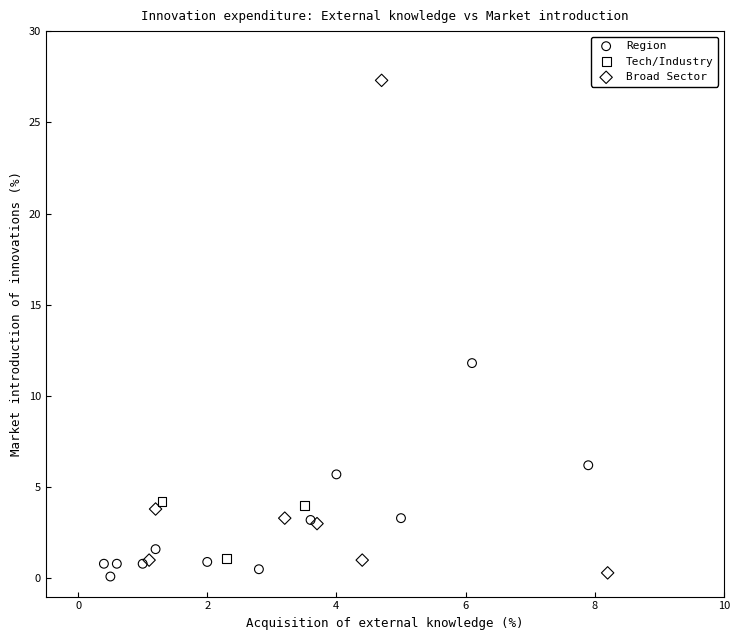

Which series has the widest spread of Y values?

Broad Sector